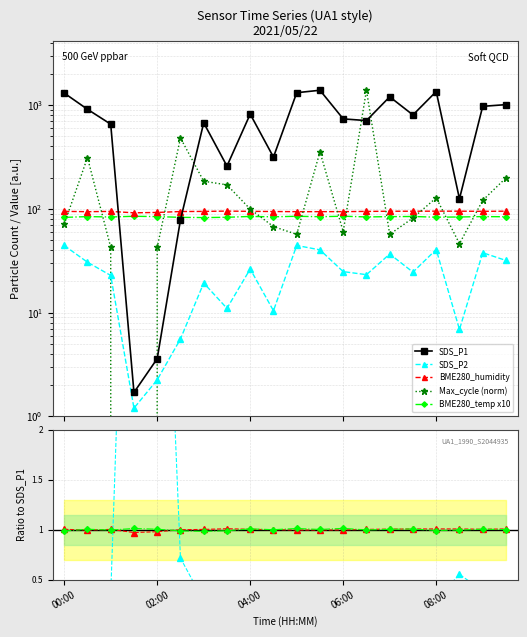

Which category has the lowest value in the BME280_temperature series?

03:00